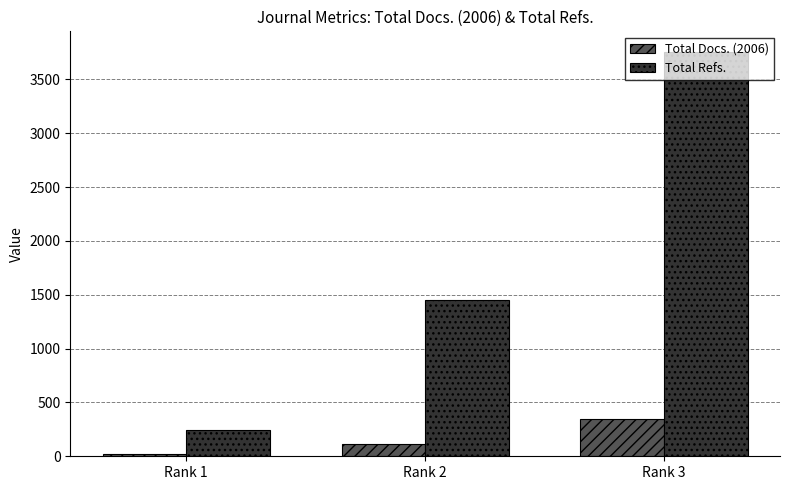

Between Rank 2 and Rank 3, which series saw the biggest shift?

Total Refs.